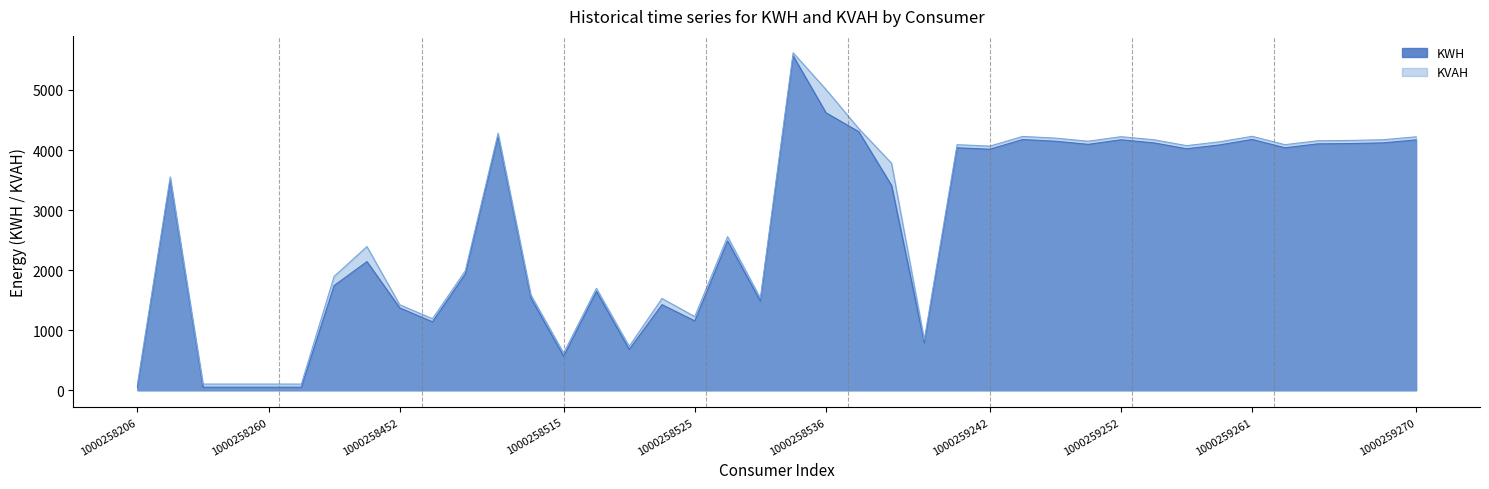

At which category does the chart reach its minimum across all series?

1000258206